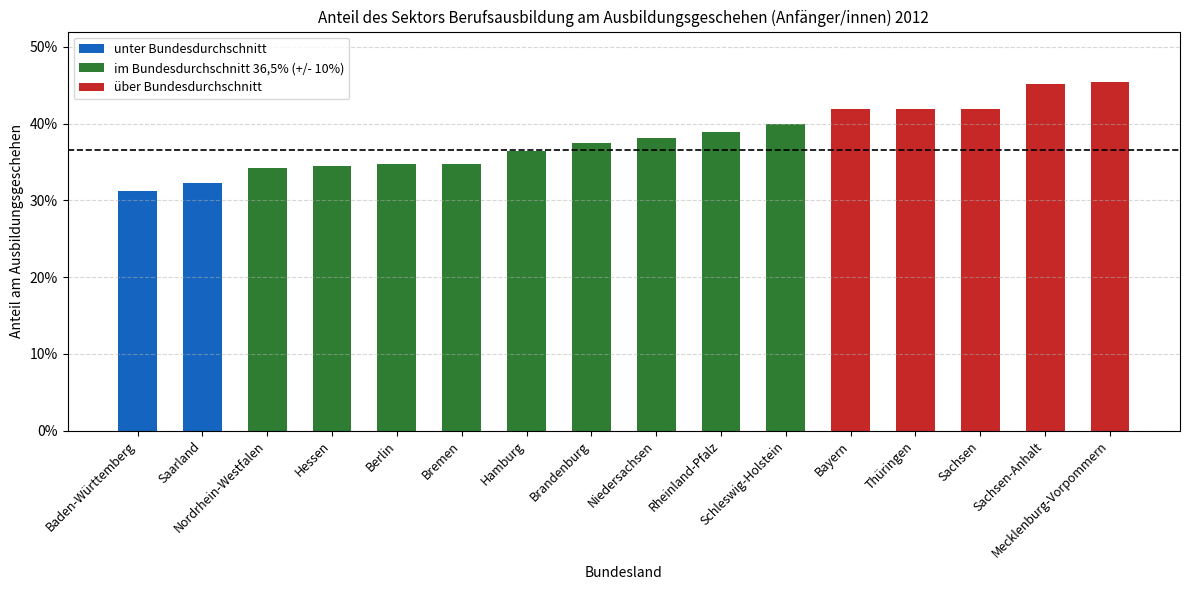

List the labels in order of value, smallest first.

Baden-Württemberg, Saarland, Nordrhein-Westfalen, Hessen, Berlin, Bremen, Hamburg, Brandenburg, Niedersachsen, Rheinland-Pfalz, Schleswig-Holstein, Bayern, Thüringen, Sachsen, Sachsen-Anhalt, Mecklenburg-Vorpommern